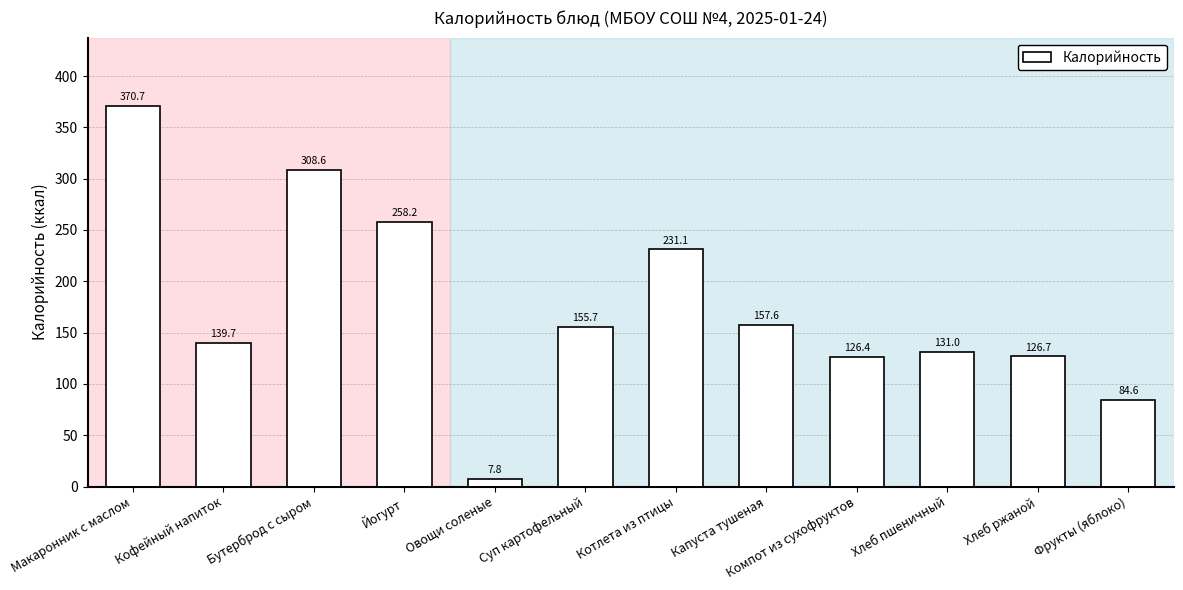

List the labels in order of value, largest first.

Макаронник с маслом, Бутерброд с сыром, Йогурт, Котлета из птицы, Капуста тушеная, Суп картофельный, Кофейный напиток, Хлеб пшеничный, Хлеб ржаной, Компот из сухофруктов, Фрукты (яблоко), Овощи соленые